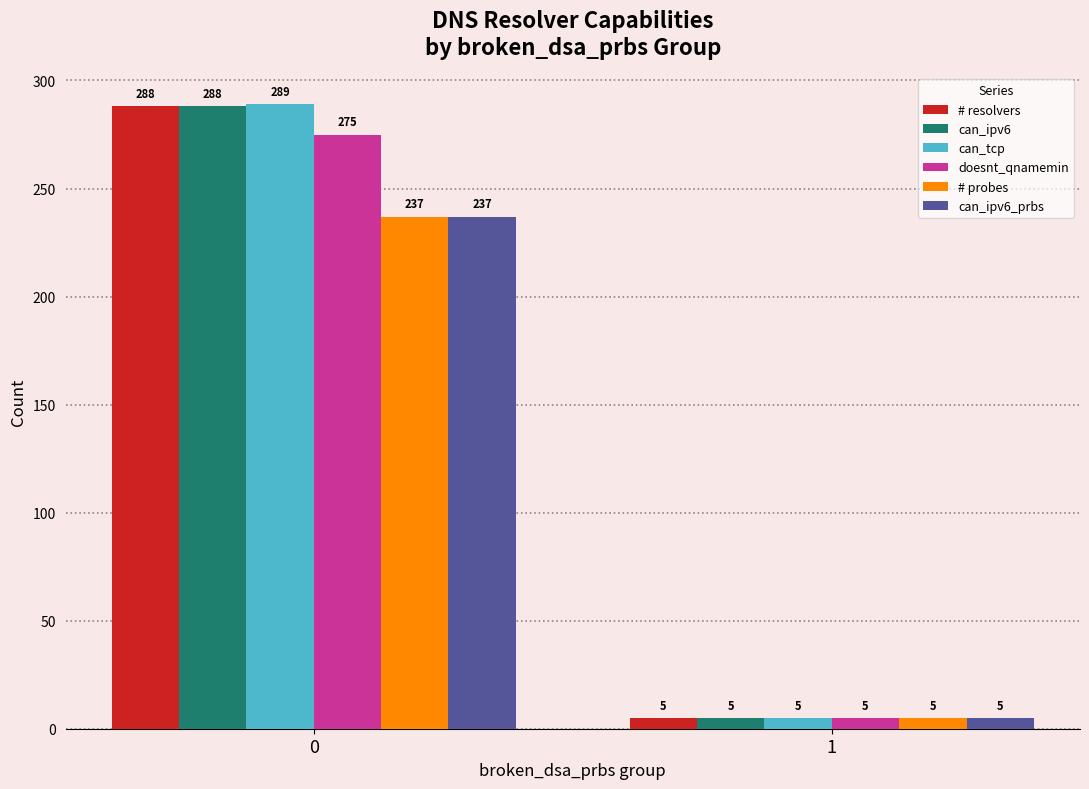

What is the sum of the can_tcp values at 0 and 1?

294